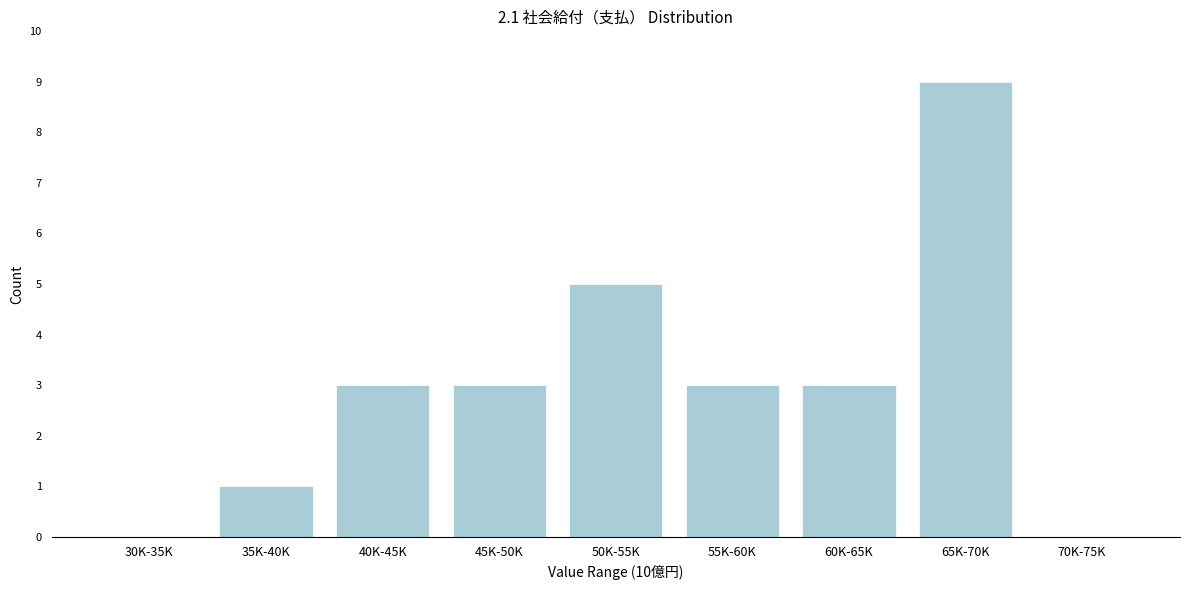

Reading right to left, extract all data points from this chart.

70K-75K=0	65K-70K=9	60K-65K=3	55K-60K=3	50K-55K=5	45K-50K=3	40K-45K=3	35K-40K=1	30K-35K=0